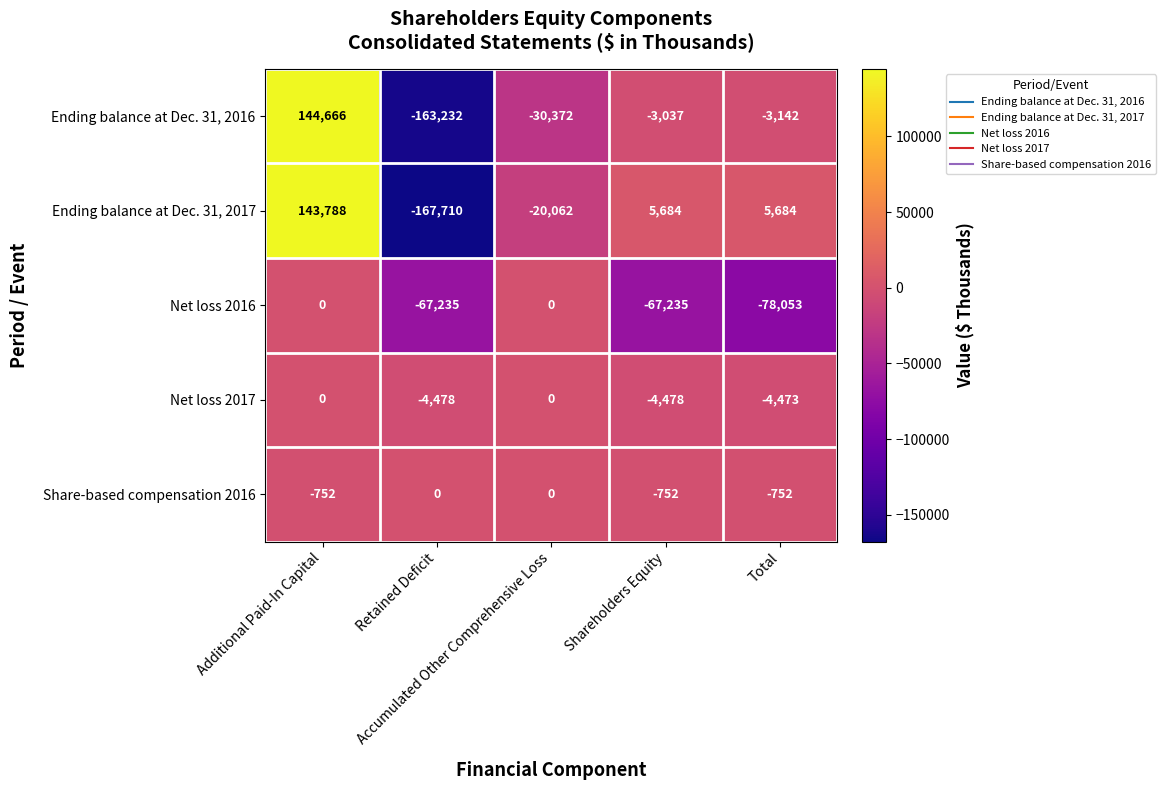

What is the difference between the maximum and second lowest values in the Net loss 2016 series?

67235